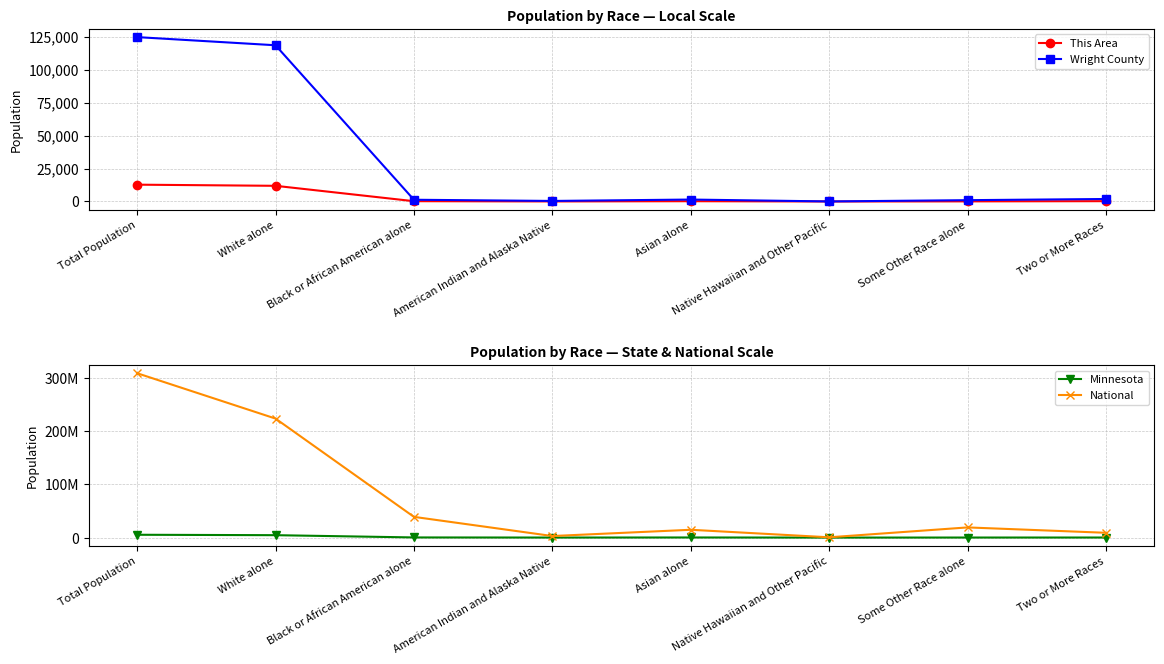

Which series has the largest total across all categories?

National